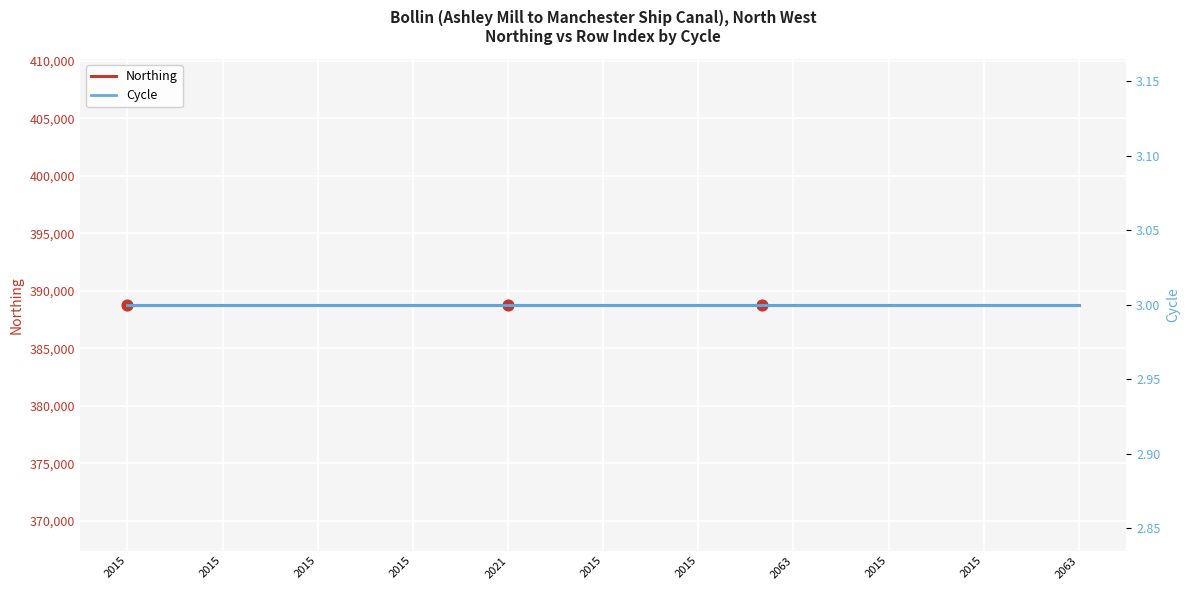

What is the total value across all series at 2015?

388810